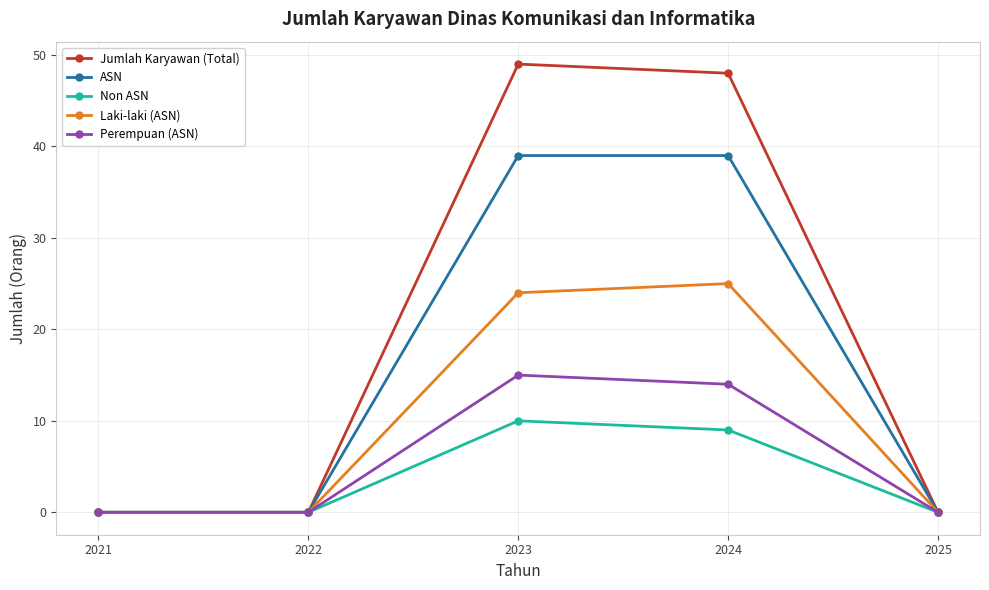

Rank the series by their maximum value, from lowest to highest.

Non ASN, Perempuan (ASN), Laki-laki (ASN), ASN, Jumlah Karyawan (Total)